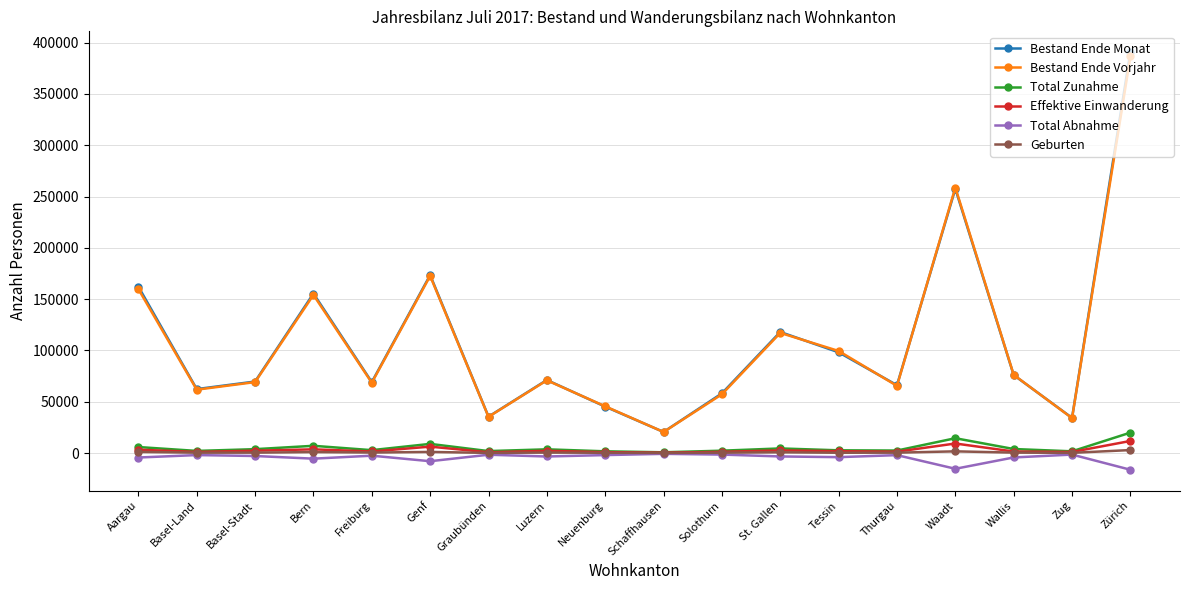

Which series changed the most between Genf and Solothurn?

Bestand Ende Vorjahr